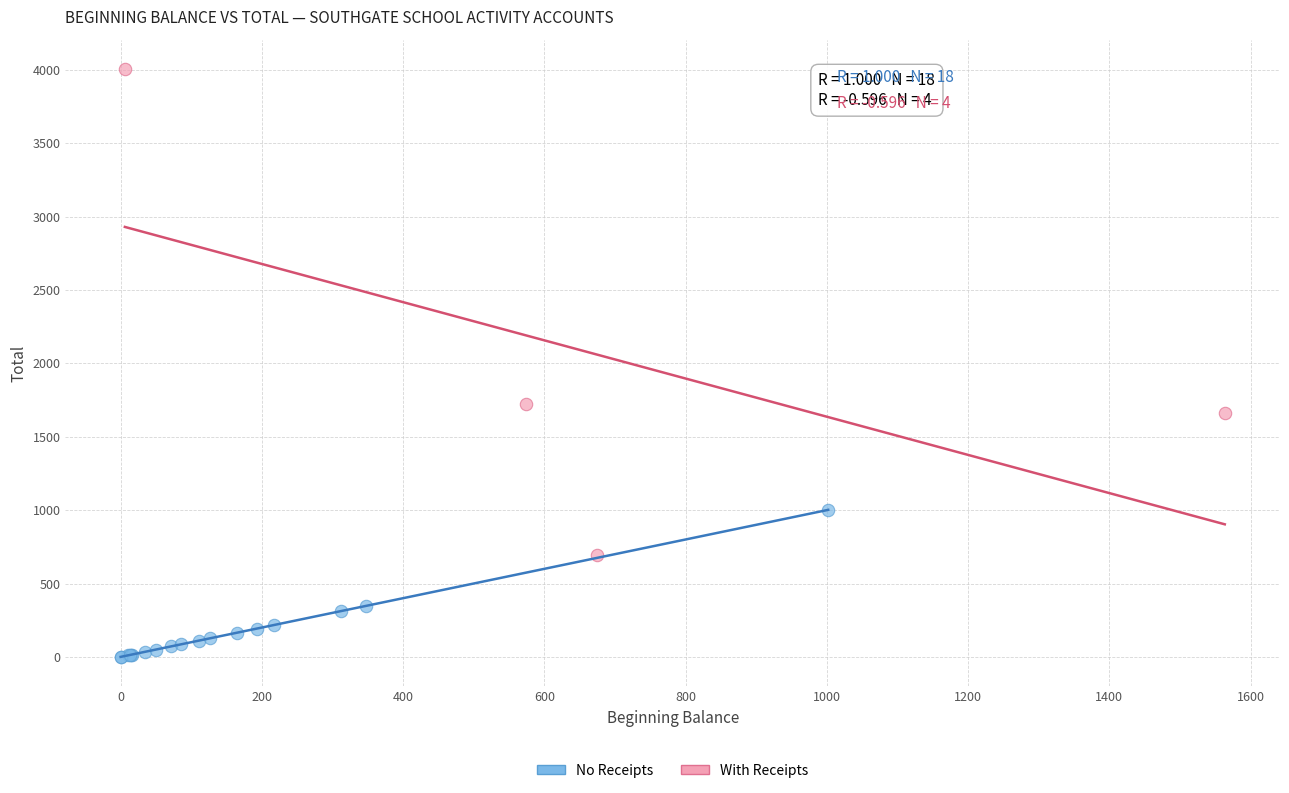

What are all the series names shown in the legend?

No Receipts, With Receipts